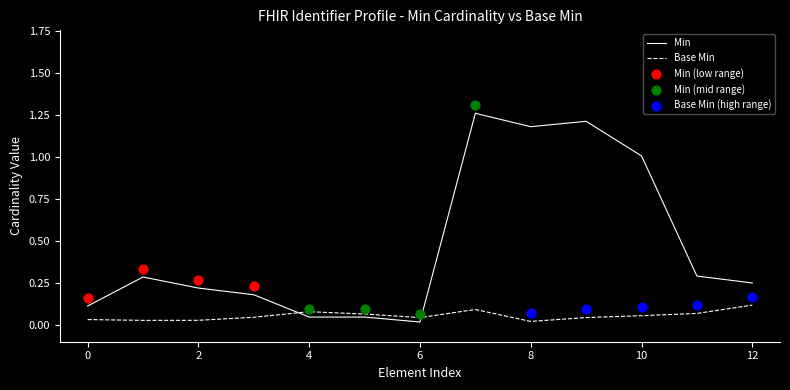

Which series reaches the minimum Y coordinate?

Min